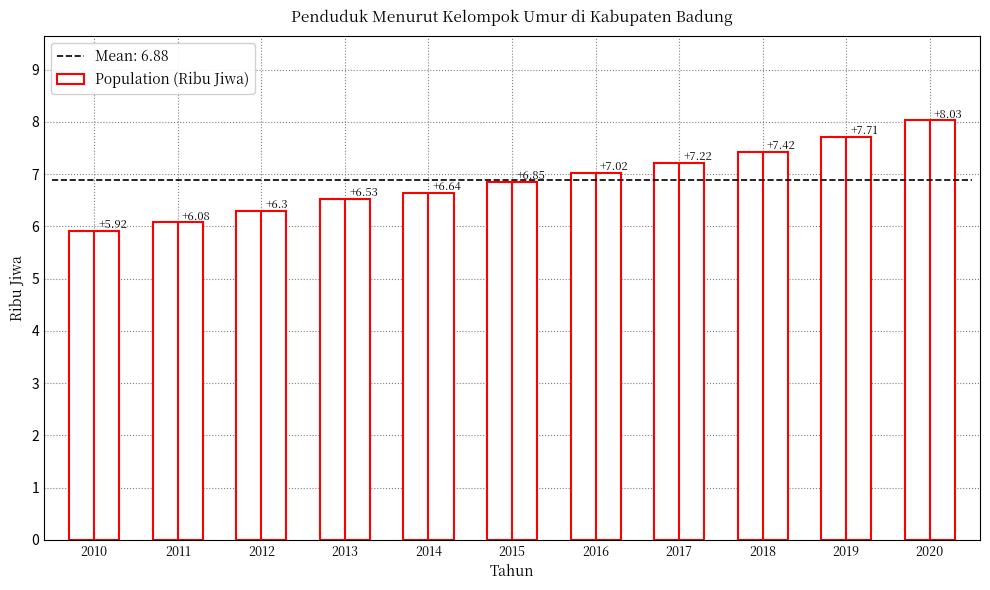

What is the sum of all values?

75.7